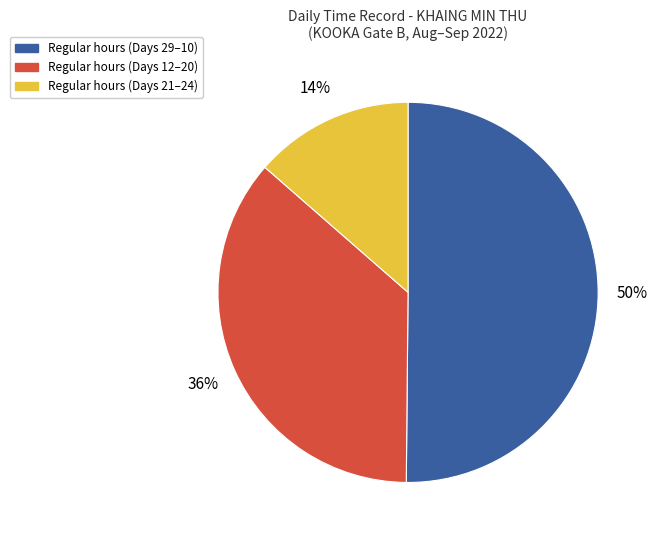

Is the sum of Regular hours (Days 21–24) and Regular hours (Days 29–10) greater than half?

Yes